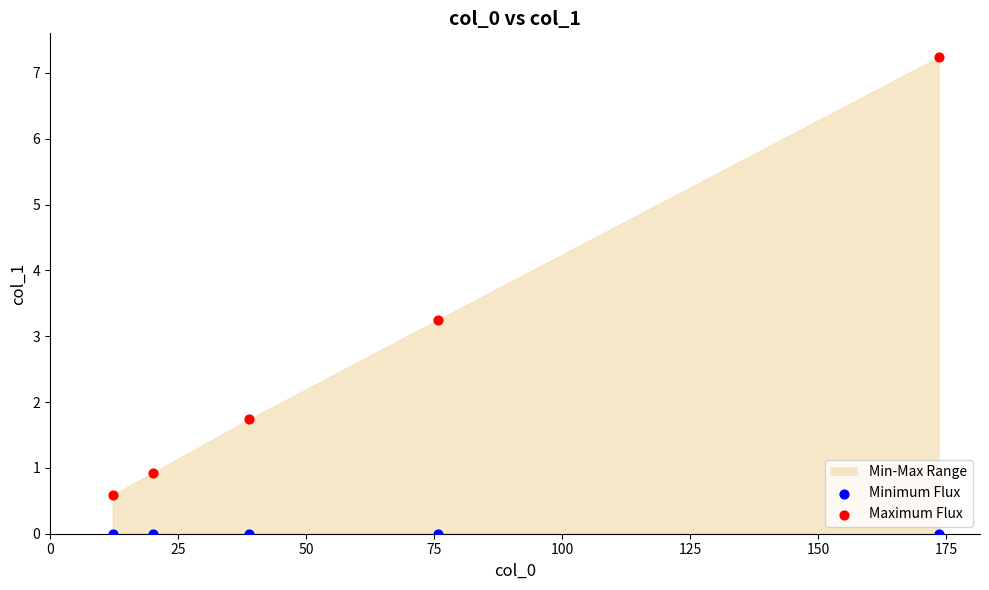

Which series contains the lowest Y value?

Minimum Flux